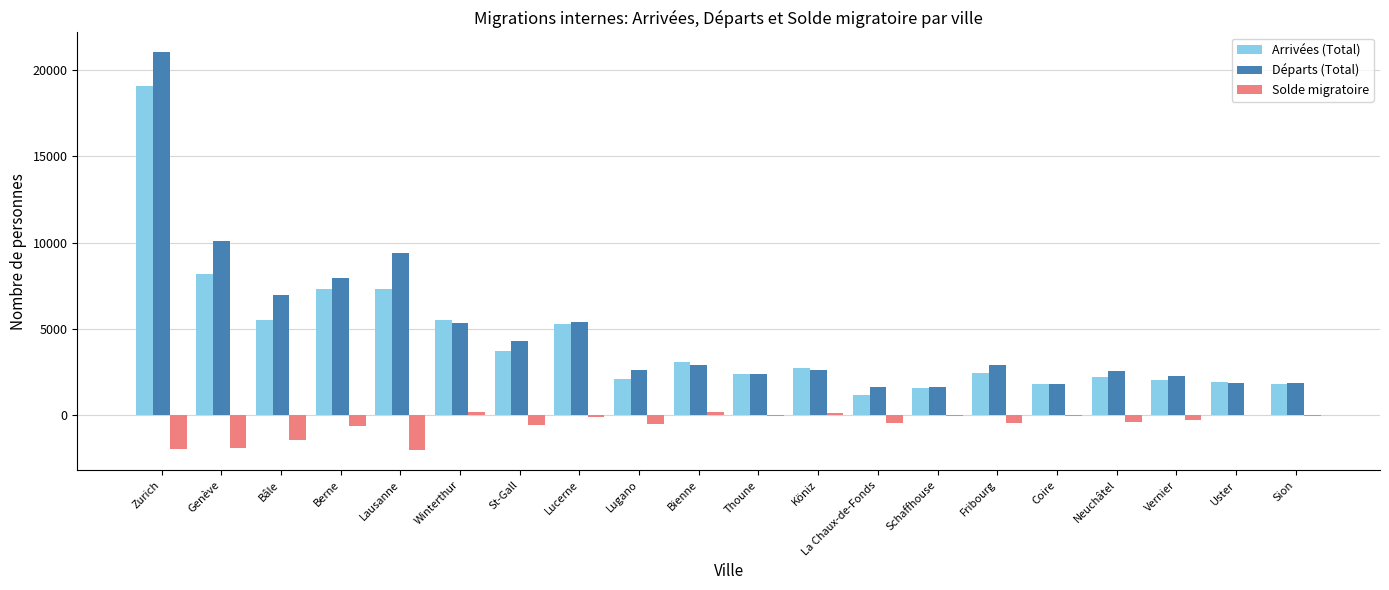

Where is Départs (Total) nearest to the value 11312?

Genève